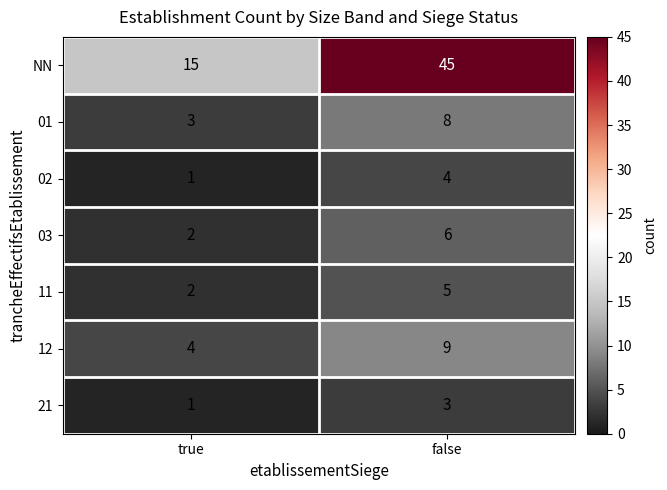

The 11 series shows 5 at false. True or false?

True